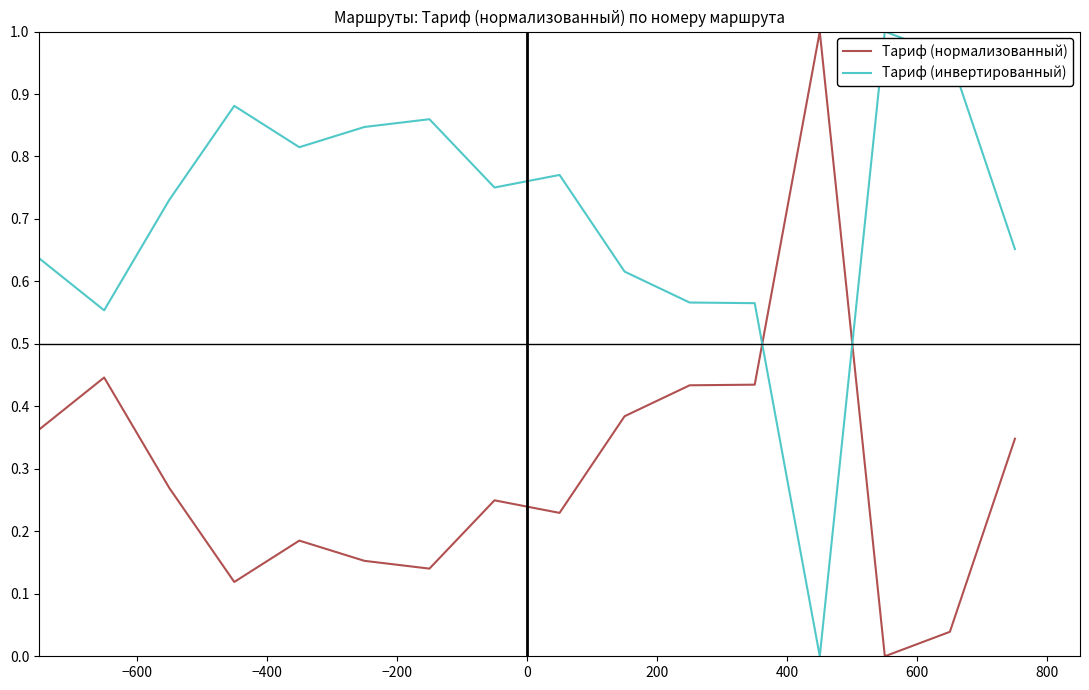

Which series has the largest total across all categories?

Тариф (инвертированный)